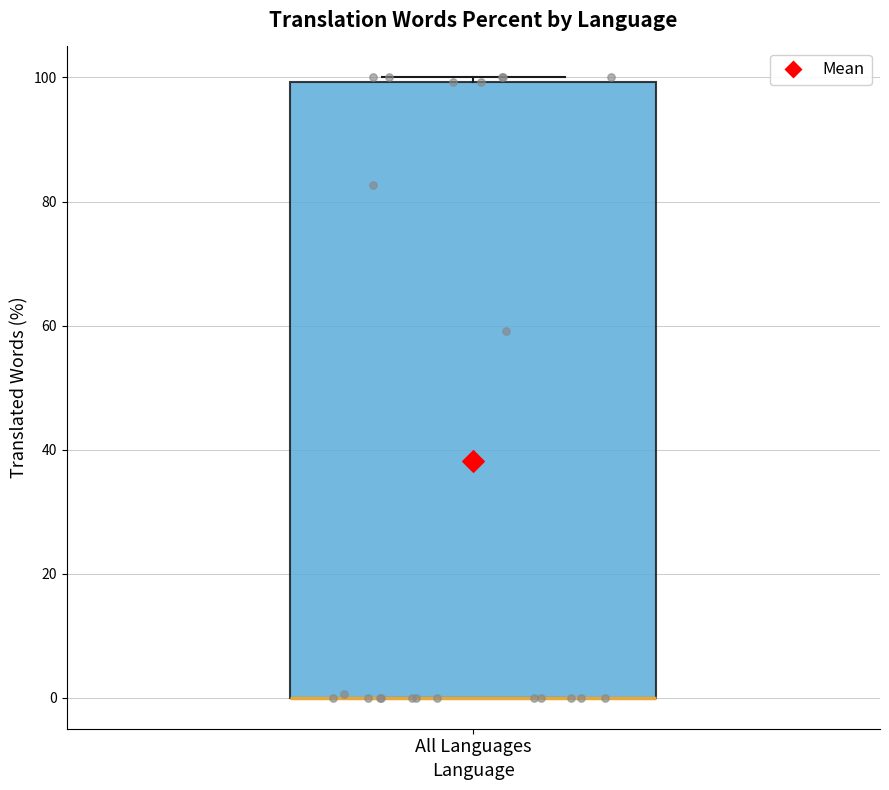

Transcribe this box plot: give where the median line is, the range the box spans, and where the two whiskers end, as read against the y-axis. The values are not printed on the chart, so give them approximately, as read against the axis.

median 0 (drawn on the box's lower edge), box 0 to 100, whiskers 0 to 100 (just above the box's upper edge)